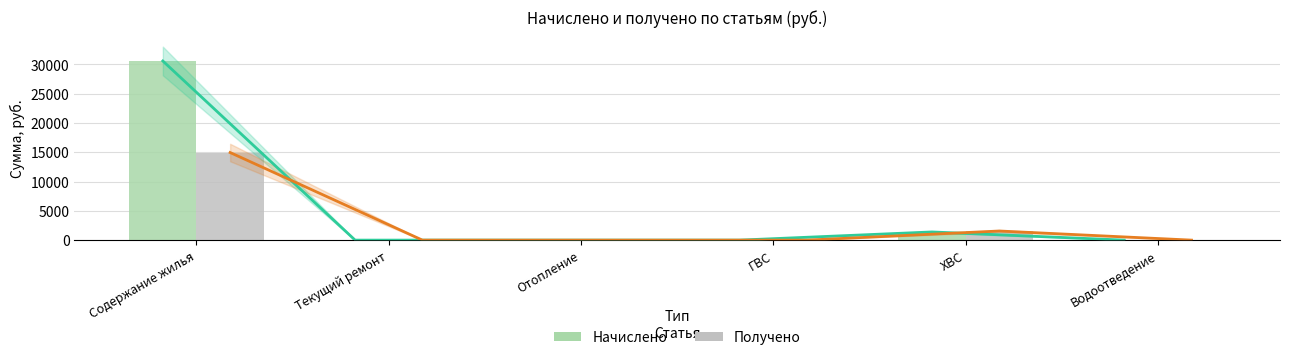

Reading right to left, what are all the values shown in this chart?

Начислено: 0.0	1395.2	0.0	0.0	0.0	30598.9
Получено: 0.0	1557.8	0.0	0.0	0.0	14961.1